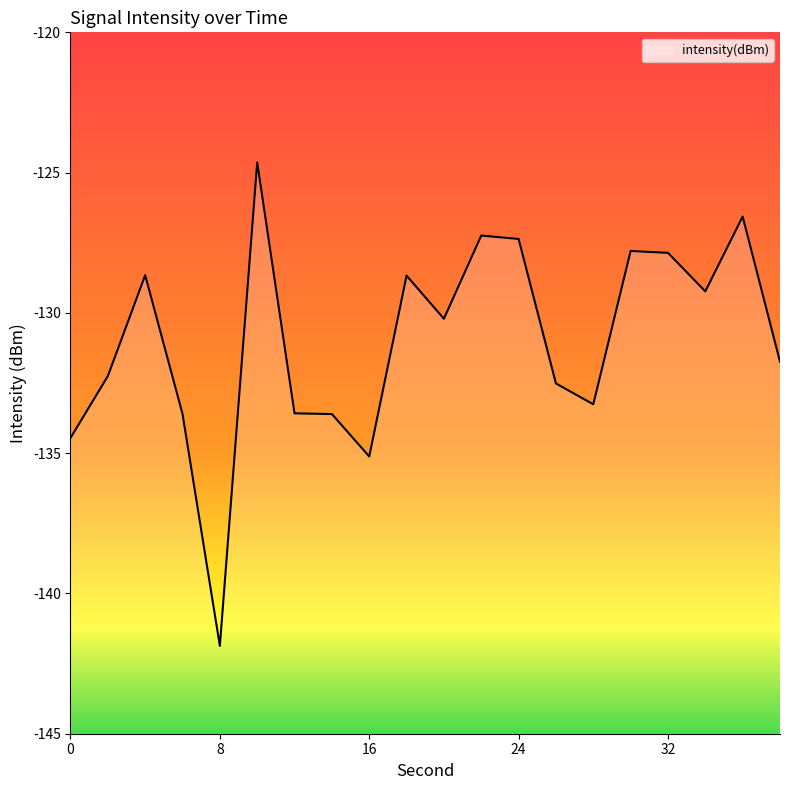

Reading right to left, what are all the values shown in this chart?

38=-131.7	36=-126.6	34=-129.2	32=-127.9	30=-127.8	28=-133.3	26=-132.5	24=-127.4	22=-127.2	20=-130.2	18=-128.7	16=-135.1	14=-133.6	12=-133.6	10=-124.6	8=-141.9	6=-133.6	4=-128.7	2=-132.3	0=-134.5